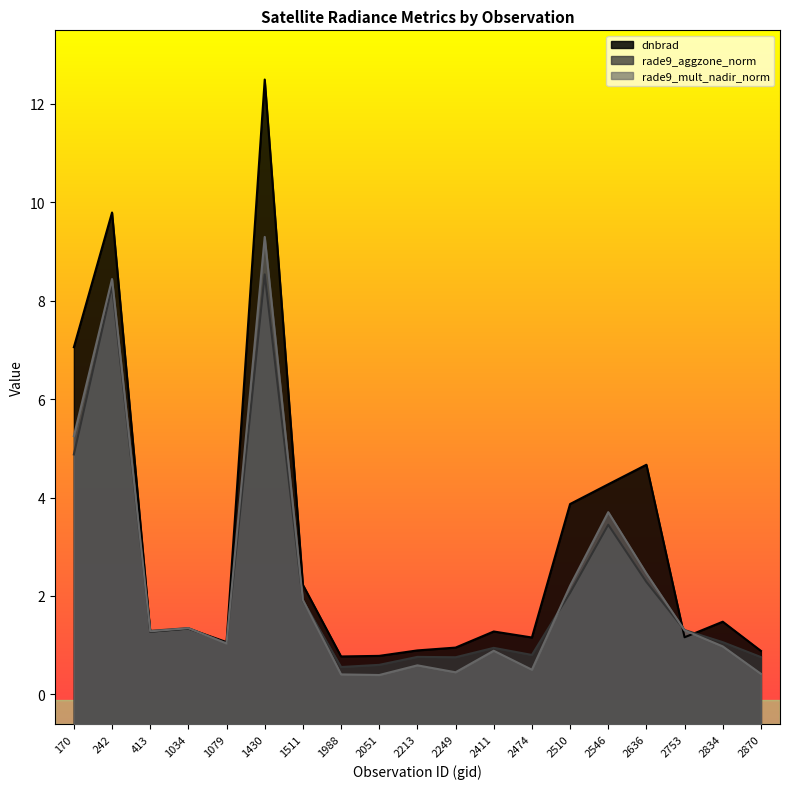

True or false: dnbrad and rade9_aggzone_norm intersect in this chart.

True